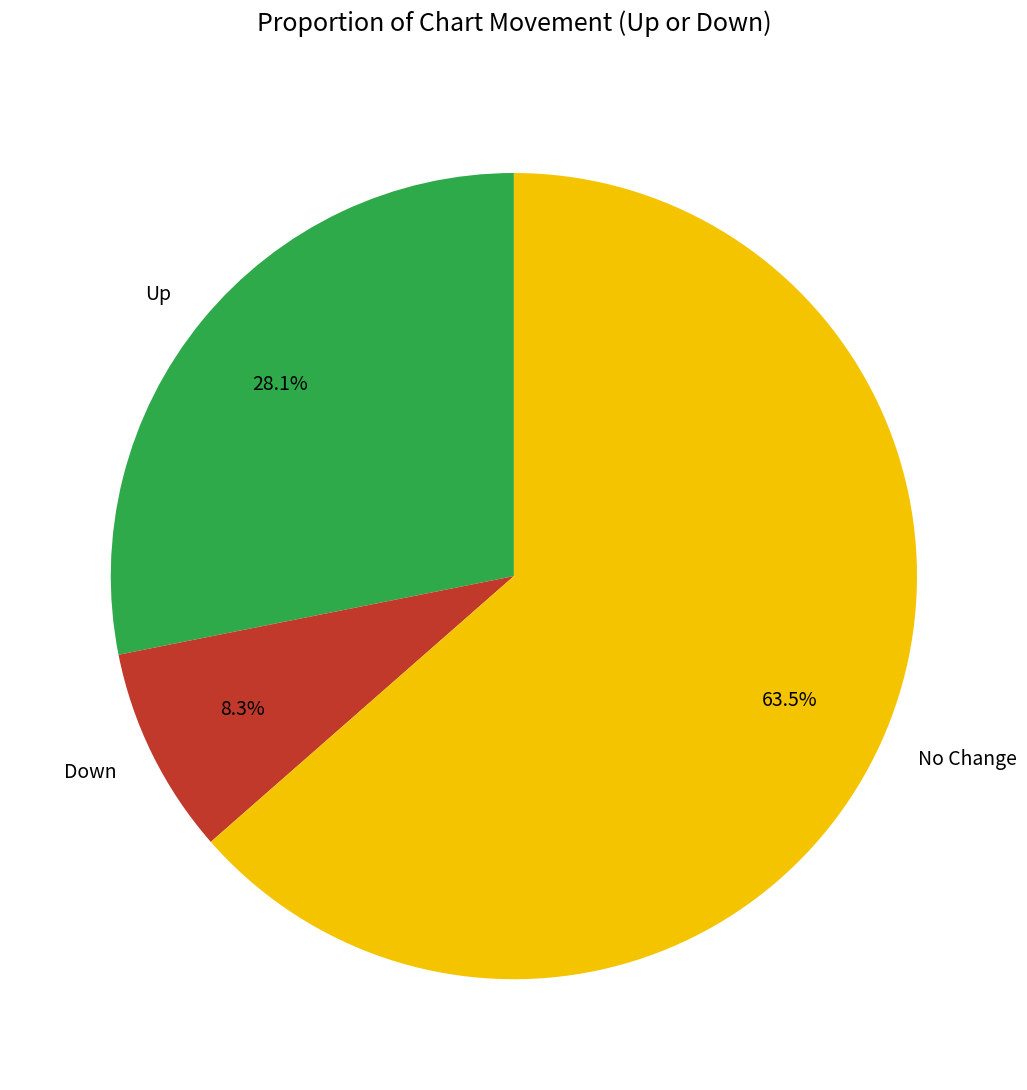

Count the number of slices in the pie.

3